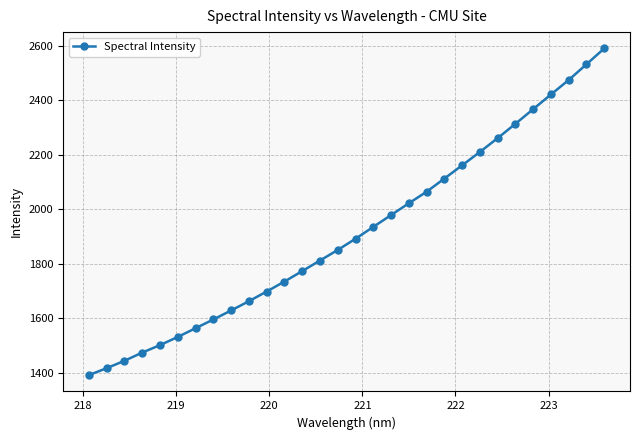

True or false: the data has more than 1 interior local peaks.

False